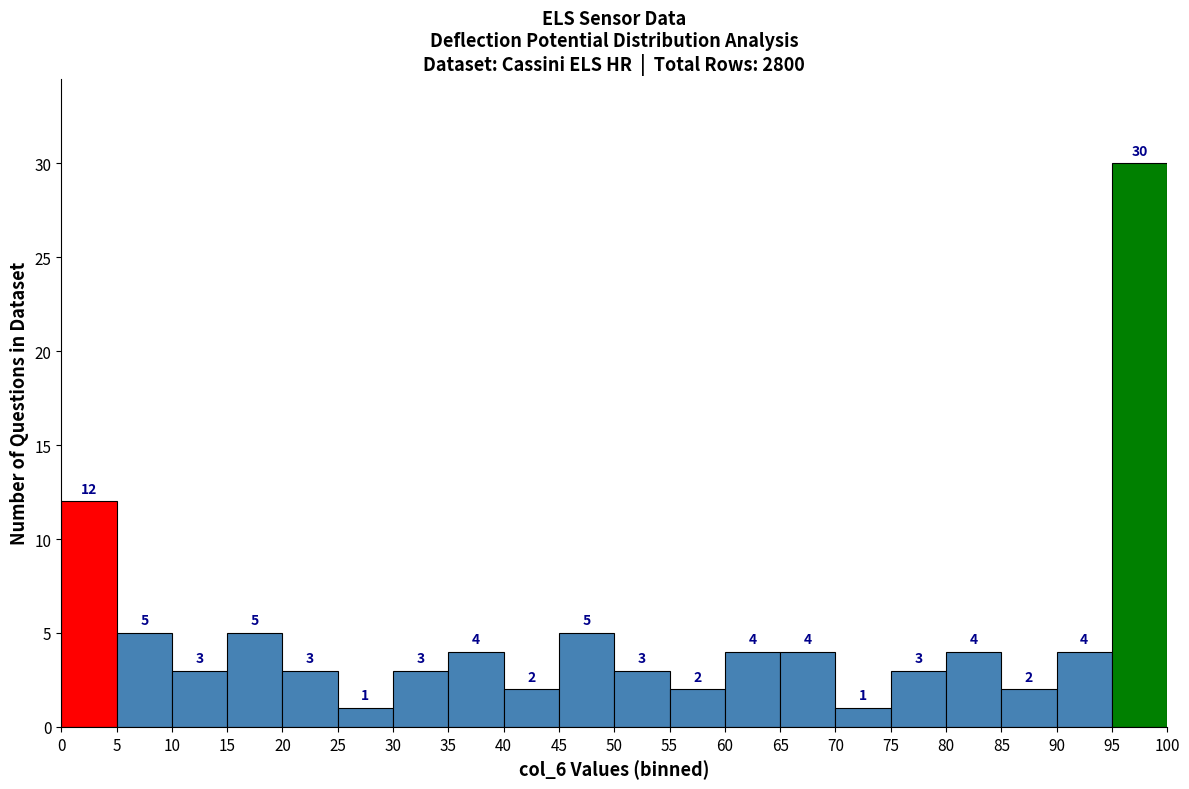

Which range on the x-axis has the tallest bar?

95 to 100